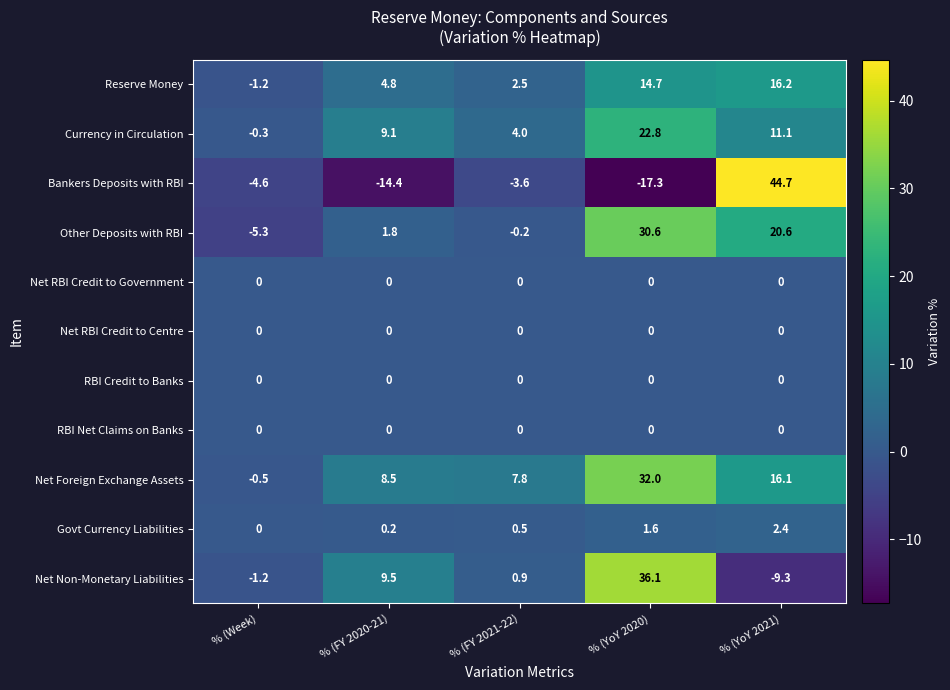

What is the maximum value for Other Deposits with RBI?

30.6